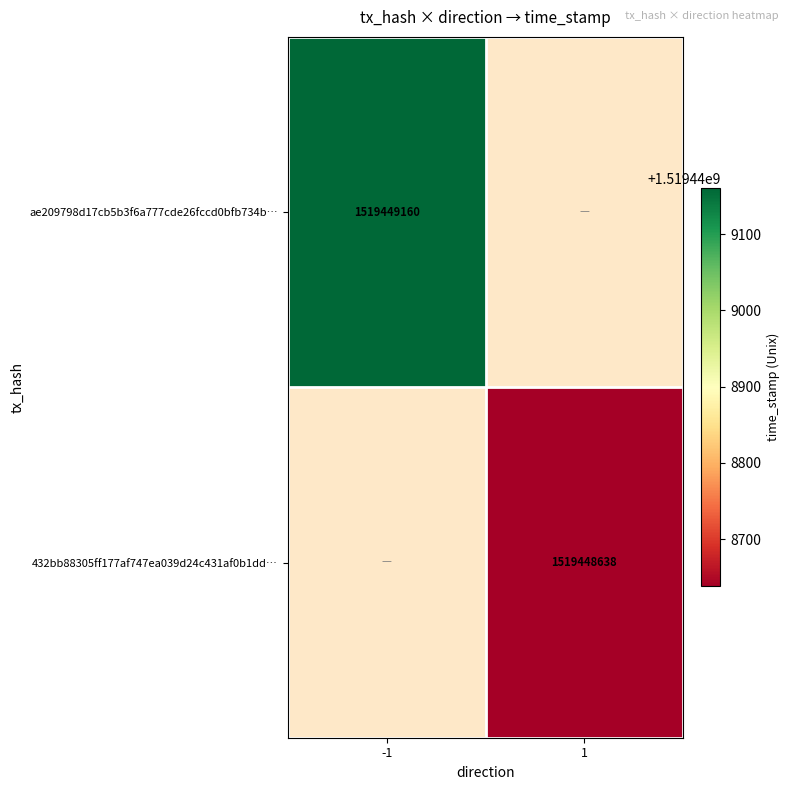

Which series has the largest total across all categories?

ae209798d17cb5b3f6a777cde26fccd0bfb734b